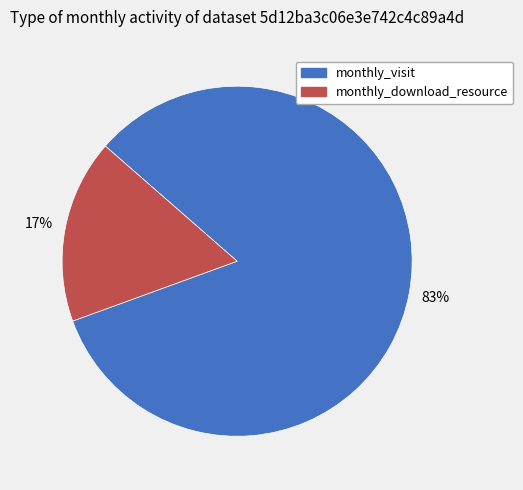

Which category accounts for the majority?

monthly_visit